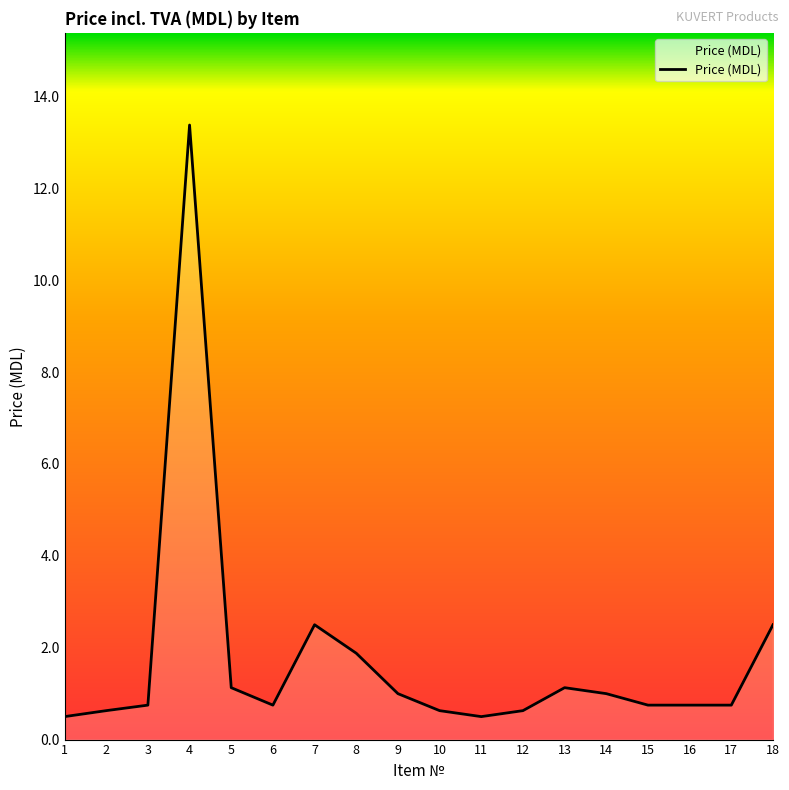

Reading left to right, what are all the values shown in this chart?

1=0.5	2=0.6	3=0.8	4=13.4	5=1.1	6=0.8	7=2.5	8=1.9	9=1.0	10=0.6	11=0.5	12=0.6	13=1.1	14=1.0	15=0.8	16=0.8	17=0.8	18=2.5